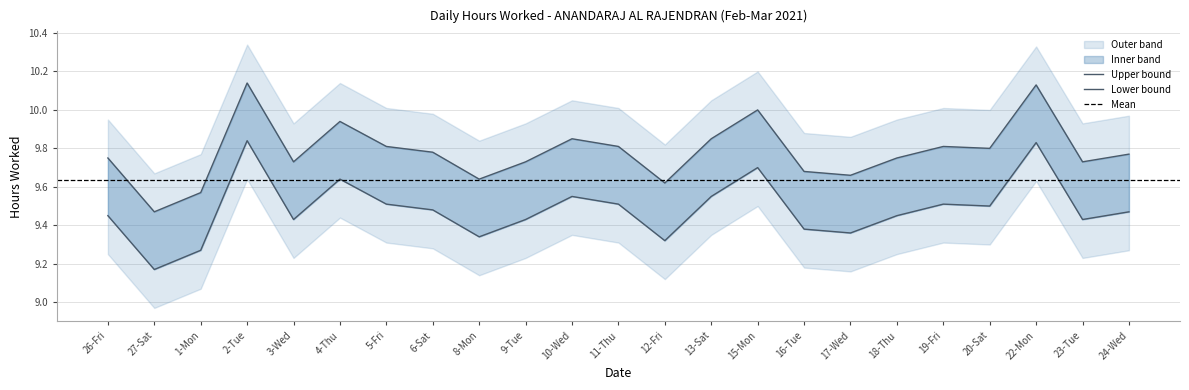

List the labels in order of value, smallest first.

27-Sat, 1-Mon, 12-Fri, 8-Mon, 17-Wed, 16-Tue, 3-Wed, 9-Tue, 23-Tue, 26-Fri, 18-Thu, 24-Wed, 6-Sat, 20-Sat, 5-Fri, 11-Thu, 19-Fri, 10-Wed, 13-Sat, 4-Thu, 15-Mon, 22-Mon, 2-Tue